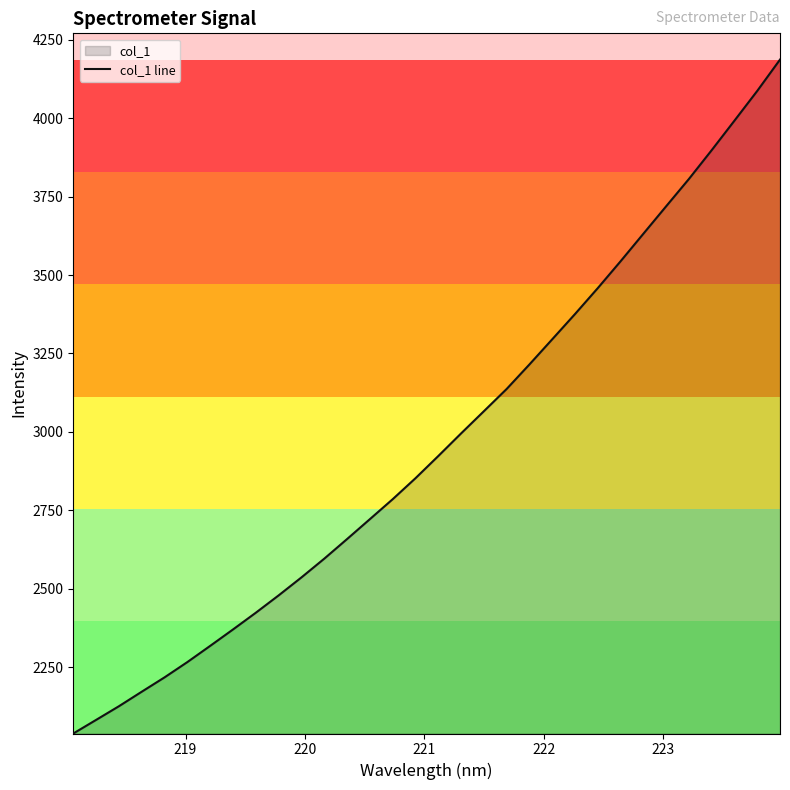

What is the smallest value displayed?

2037.9